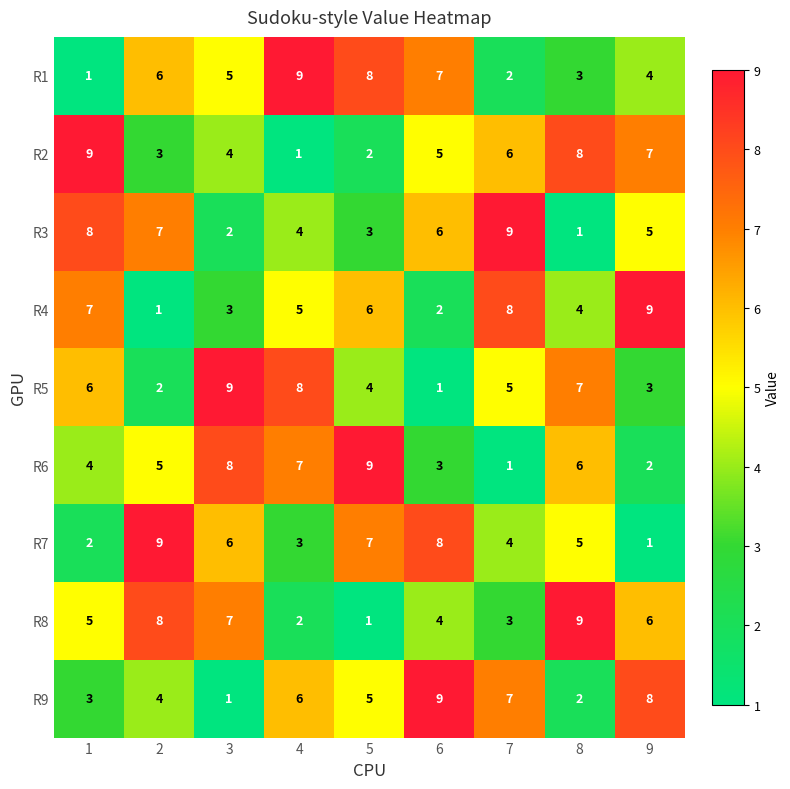

What is the total value across all series at 7?

45